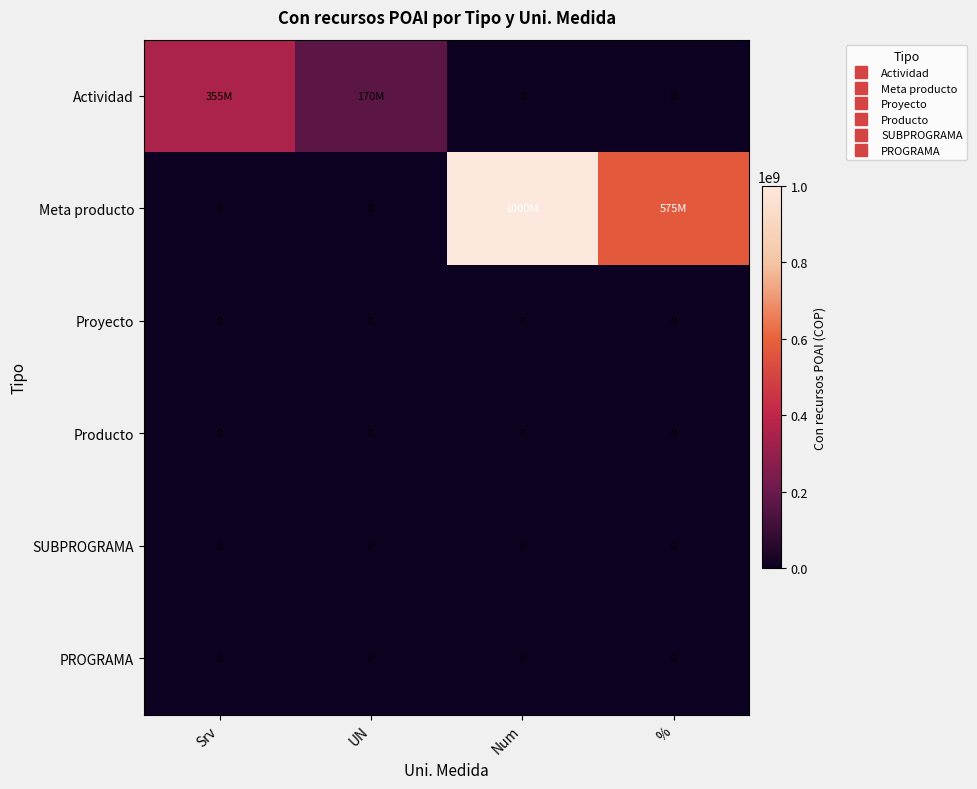

Is it true that Proyecto equals 0 at Srv?

True